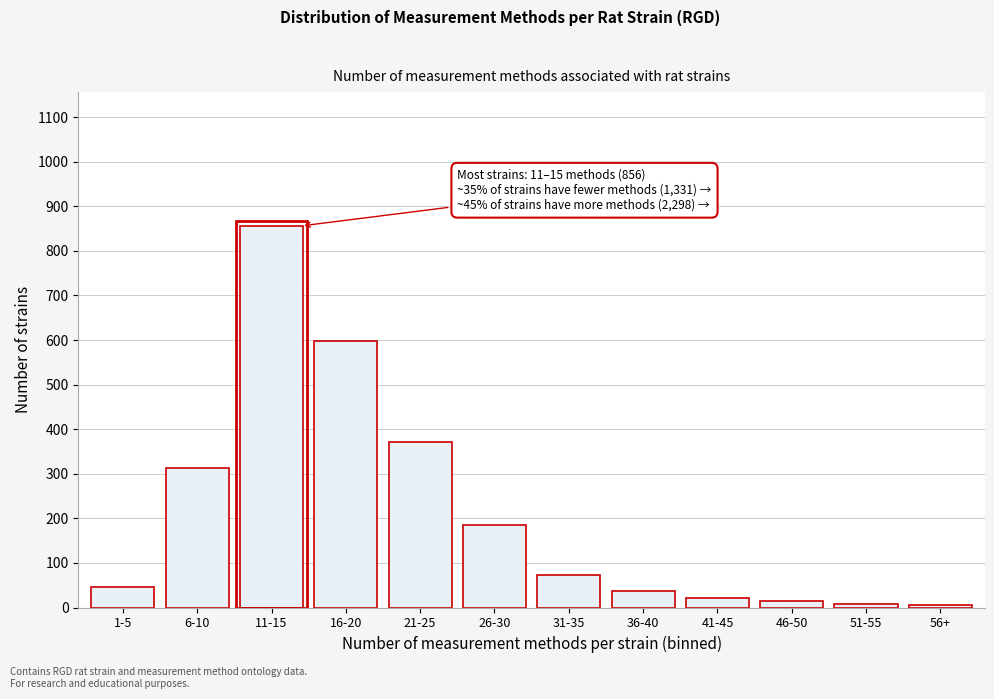

True or false: the data shows 116 at 31-35.

False